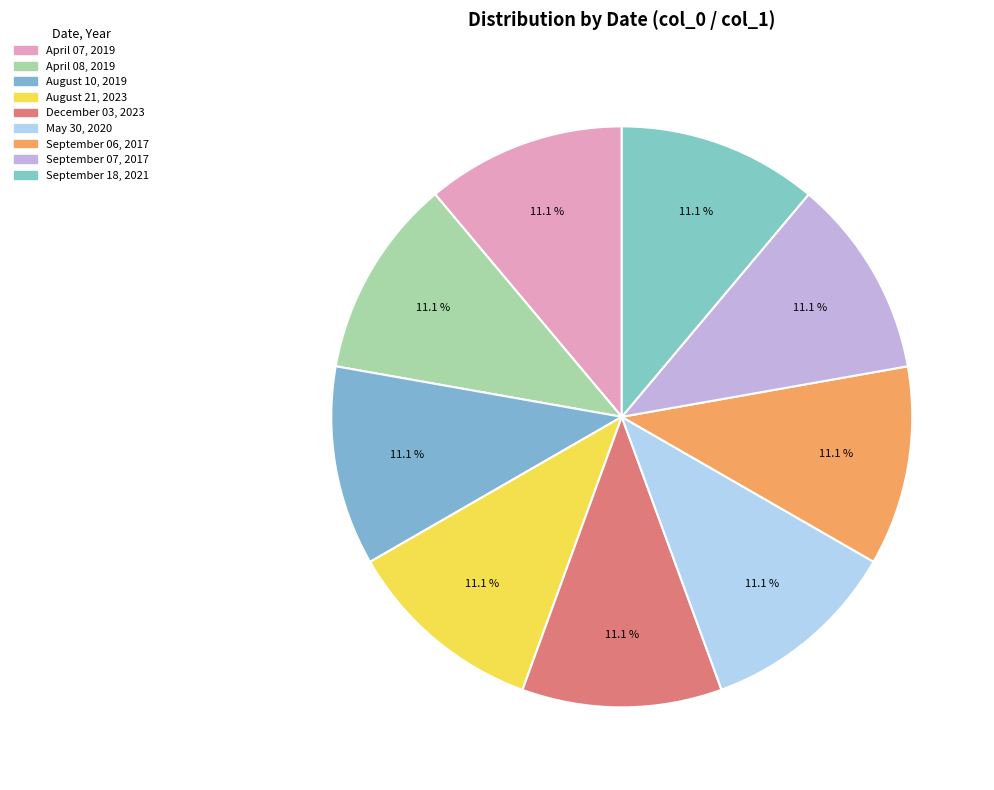

To the nearest percent, what is the combined percentage of September 07 and September 06?

22%